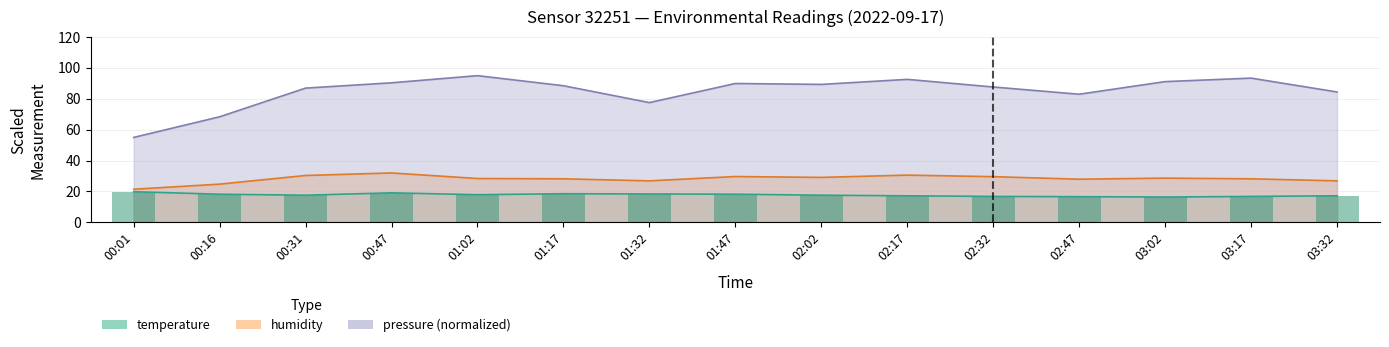

How many values in the pressure_norm series are below 88?

7